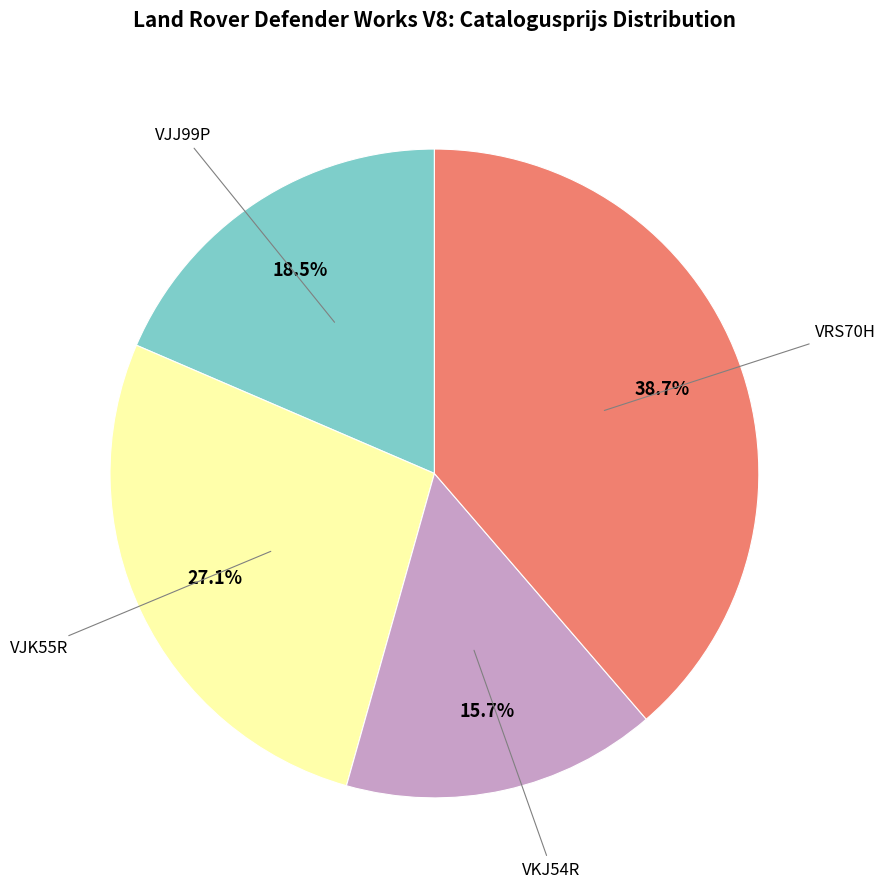

Is there a majority slice in this chart?

No